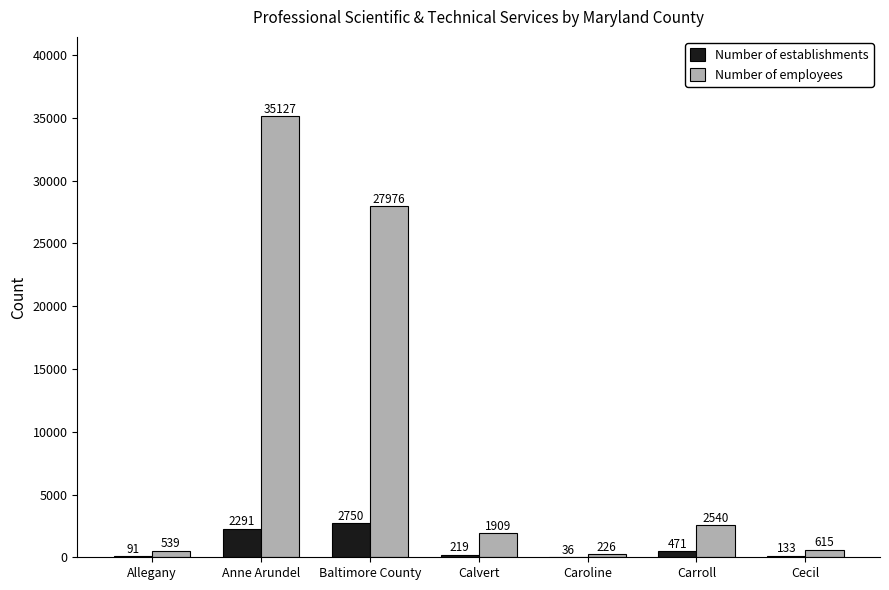

What are all the series names shown in the legend?

Number of establishments, Number of employees